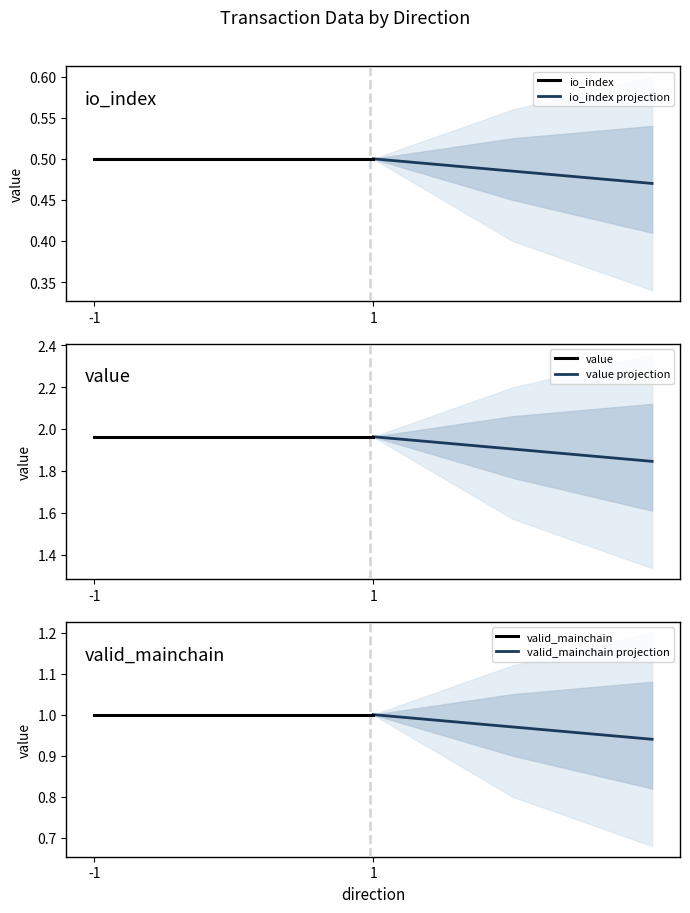

How many series are shown in this chart?

3